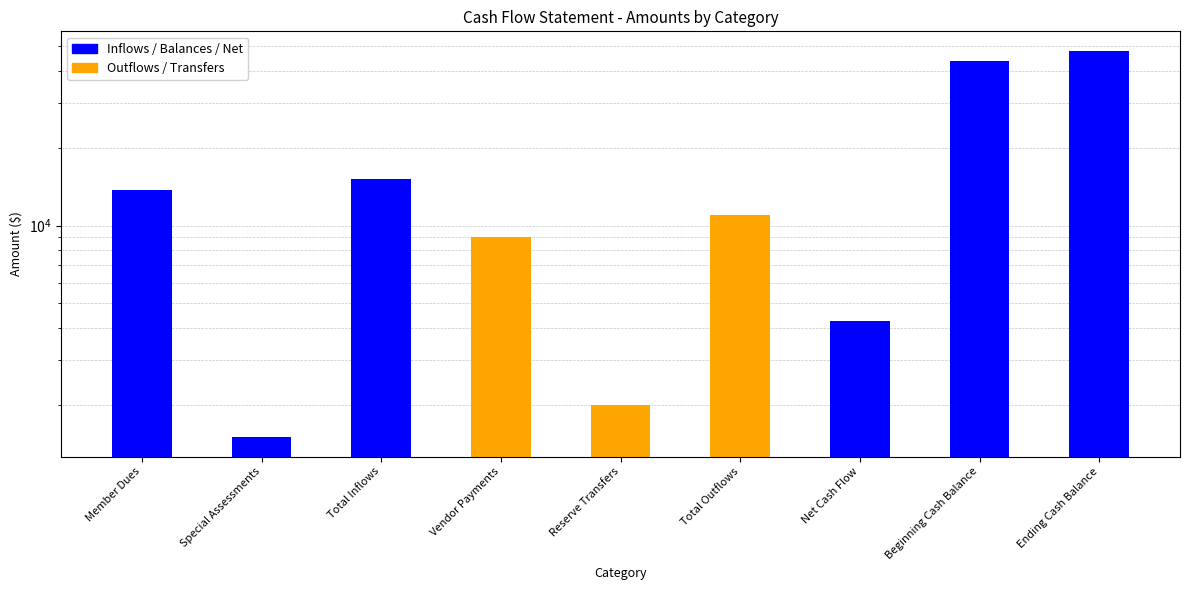

True or false: the data shows 15250 at Total Inflows.

True